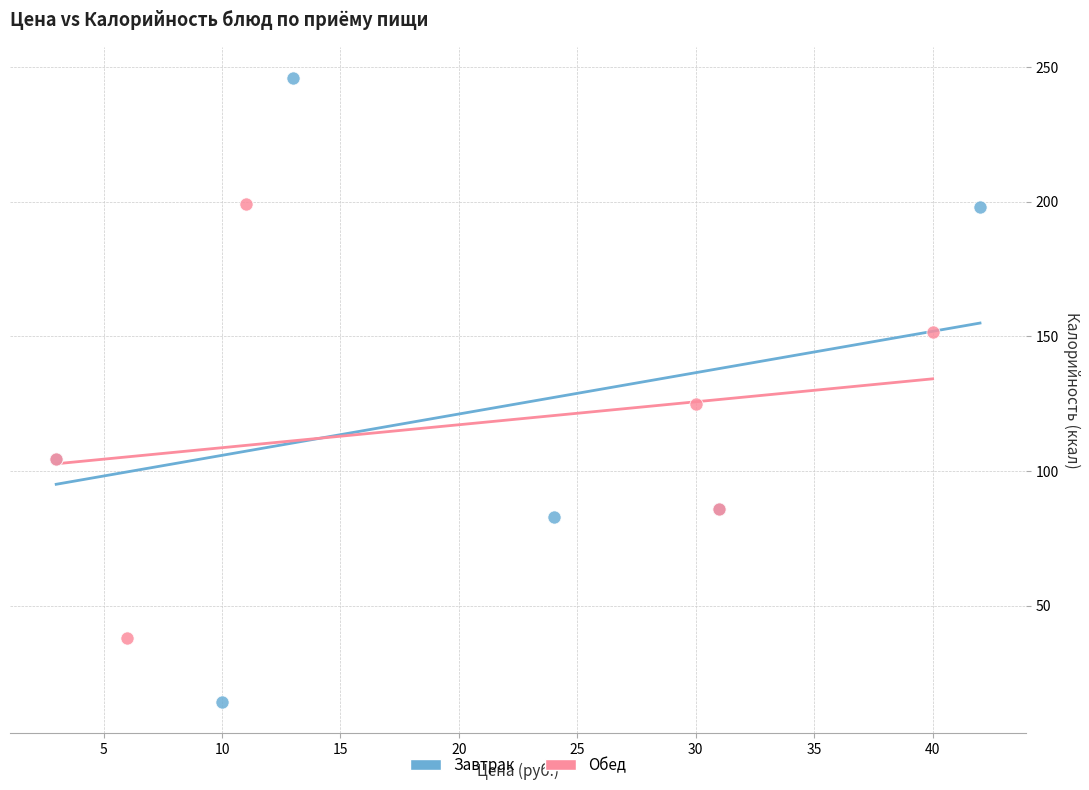

What are all the series names shown in the legend?

Завтрак, Обед